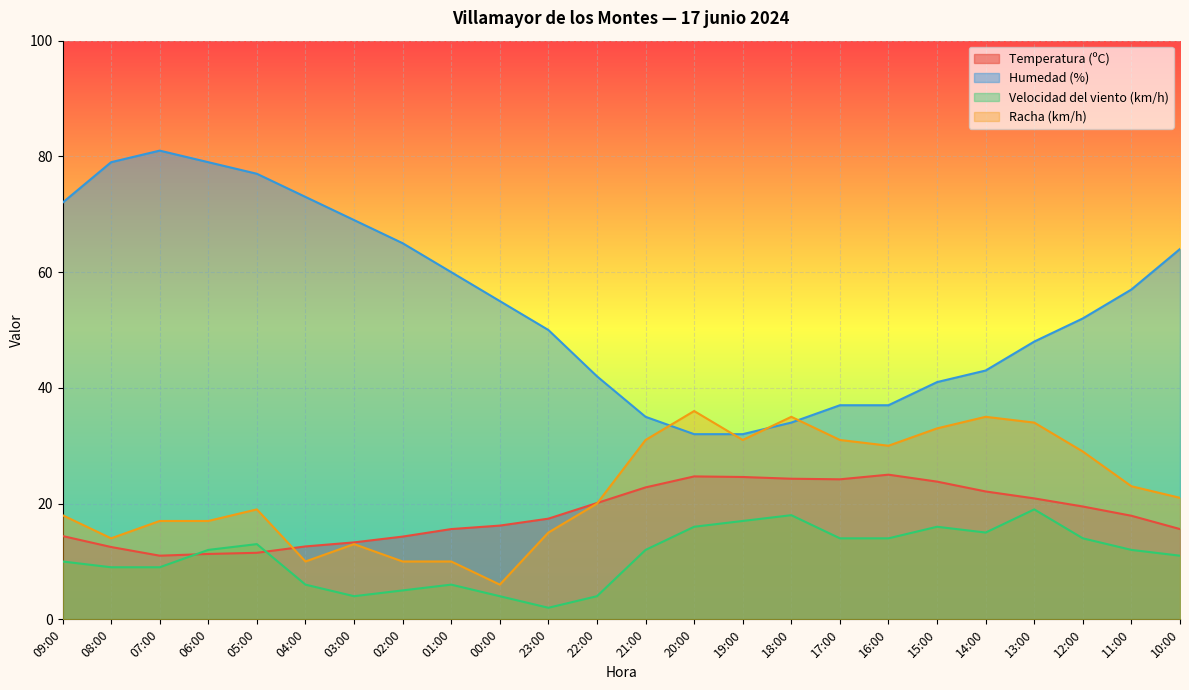

What are all the series names shown in the legend?

Temperatura (ºC), Humedad (%), Velocidad del viento (km/h), Racha (km/h)